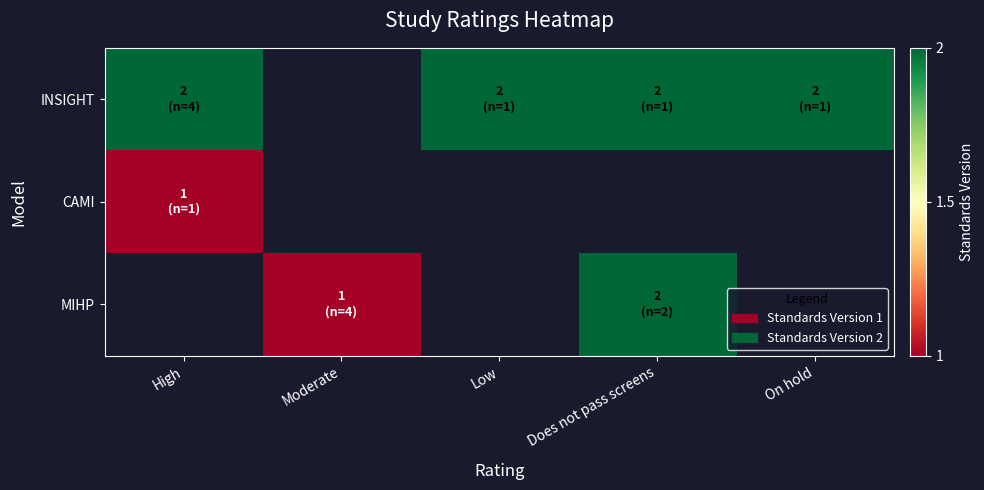

What is the smallest value displayed?

1.0